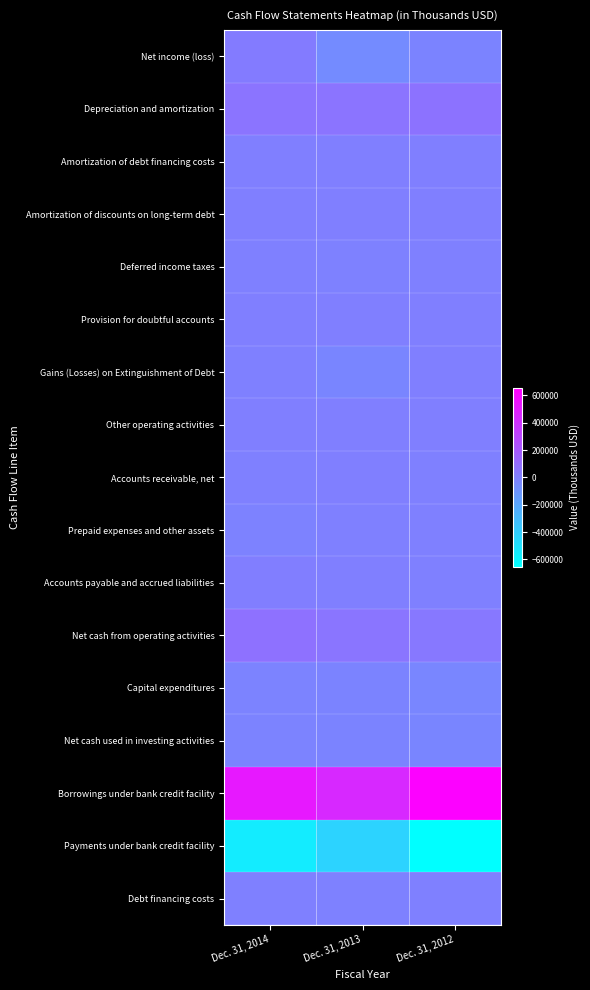

Reading left to right, list all the values displayed in this chart.

Net income (loss): Dec. 31, 2014=23709	Dec. 31, 2013=-56577	Dec. 31, 2012=-25191
Depreciation and amortization: Dec. 31, 2014=58969	Dec. 31, 2013=60908	Dec. 31, 2012=63956
Amortization of debt financing costs: Dec. 31, 2014=2614	Dec. 31, 2013=1472	Dec. 31, 2012=1349
Amortization of discounts on long-term debt: Dec. 31, 2014=2308	Dec. 31, 2013=3782	Dec. 31, 2012=3716
Deferred income taxes: Dec. 31, 2014=-1624	Dec. 31, 2013=-5523	Dec. 31, 2012=-1636
Provision for doubtful accounts: Dec. 31, 2014=4028	Dec. 31, 2013=2824	Dec. 31, 2012=1954
Gains (Losses) on Extinguishment of Debt: Dec. 31, 2014=-740	Dec. 31, 2013=-25856	Dec. 31, 2012=0
Other operating activities: Dec. 31, 2014=366	Dec. 31, 2013=4	Dec. 31, 2012=30
Accounts receivable, net: Dec. 31, 2014=-3539	Dec. 31, 2013=749	Dec. 31, 2012=-1391
Prepaid expenses and other assets: Dec. 31, 2014=-10652	Dec. 31, 2013=-871	Dec. 31, 2012=-57
Accounts payable and accrued liabilities: Dec. 31, 2014=6561	Dec. 31, 2013=3694	Dec. 31, 2012=-390
Net cash from operating activities: Dec. 31, 2014=73801	Dec. 31, 2013=55983	Dec. 31, 2012=36542
Capital expenditures: Dec. 31, 2014=-18716	Dec. 31, 2013=-22357	Dec. 31, 2012=-34742
Net cash used in investing activities: Dec. 31, 2014=-16519	Dec. 31, 2013=-22357	Dec. 31, 2012=-27998
Borrowings under bank credit facility: Dec. 31, 2014=526100	Dec. 31, 2013=444500	Dec. 31, 2012=632700
Payments under bank credit facility: Dec. 31, 2014=-552300	Dec. 31, 2013=-424600	Dec. 31, 2012=-652900
Debt financing costs: Dec. 31, 2014=-255	Dec. 31, 2013=-10115	Dec. 31, 2012=-443